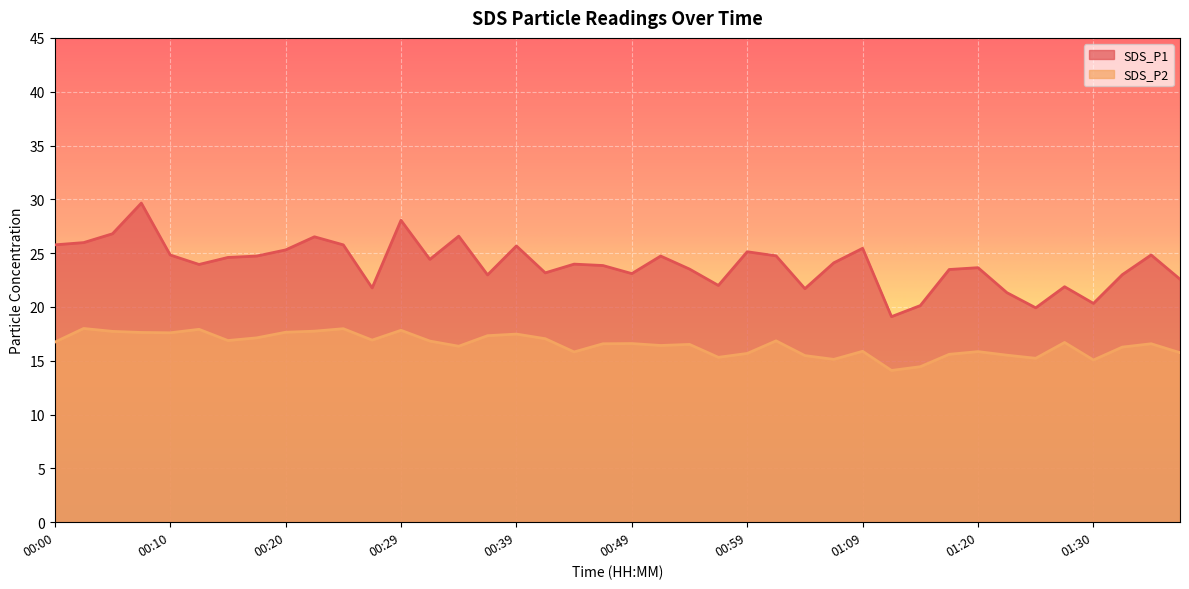

How many lines are shown in the chart?

2